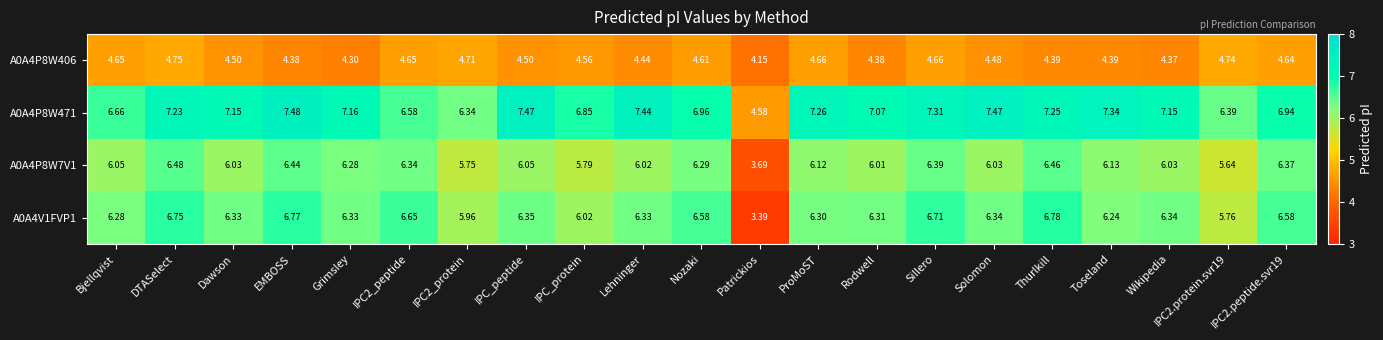

At which label does A0A4P8W471 reach its minimum?

Patrickios